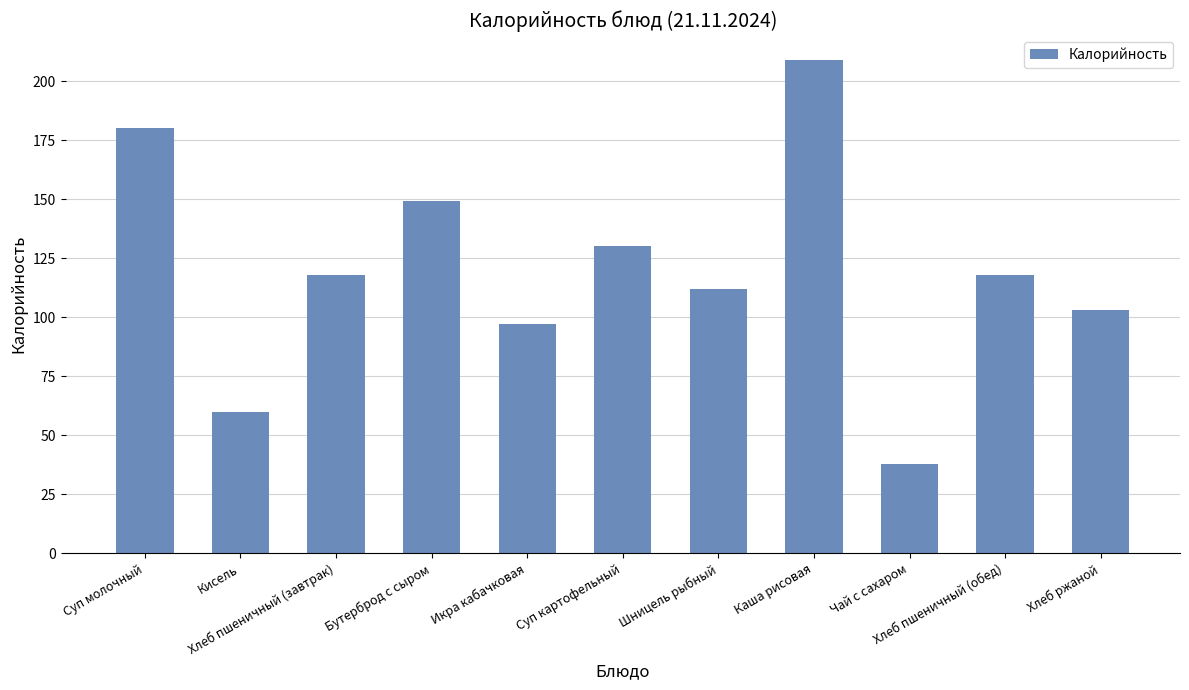

What is the difference between the values at Хлеб пшеничный (завтрак) and Шницель рыбный?

6